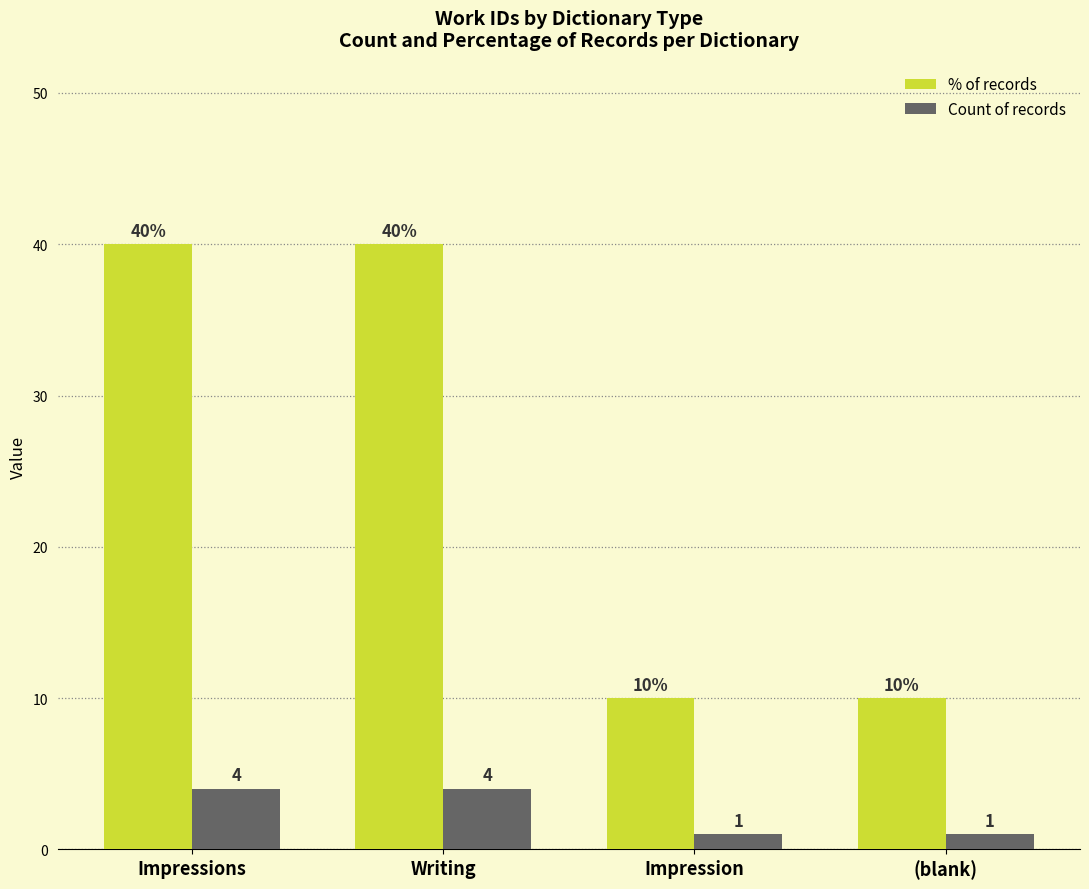

Is it true that % of records equals 40 at Impressions?

True